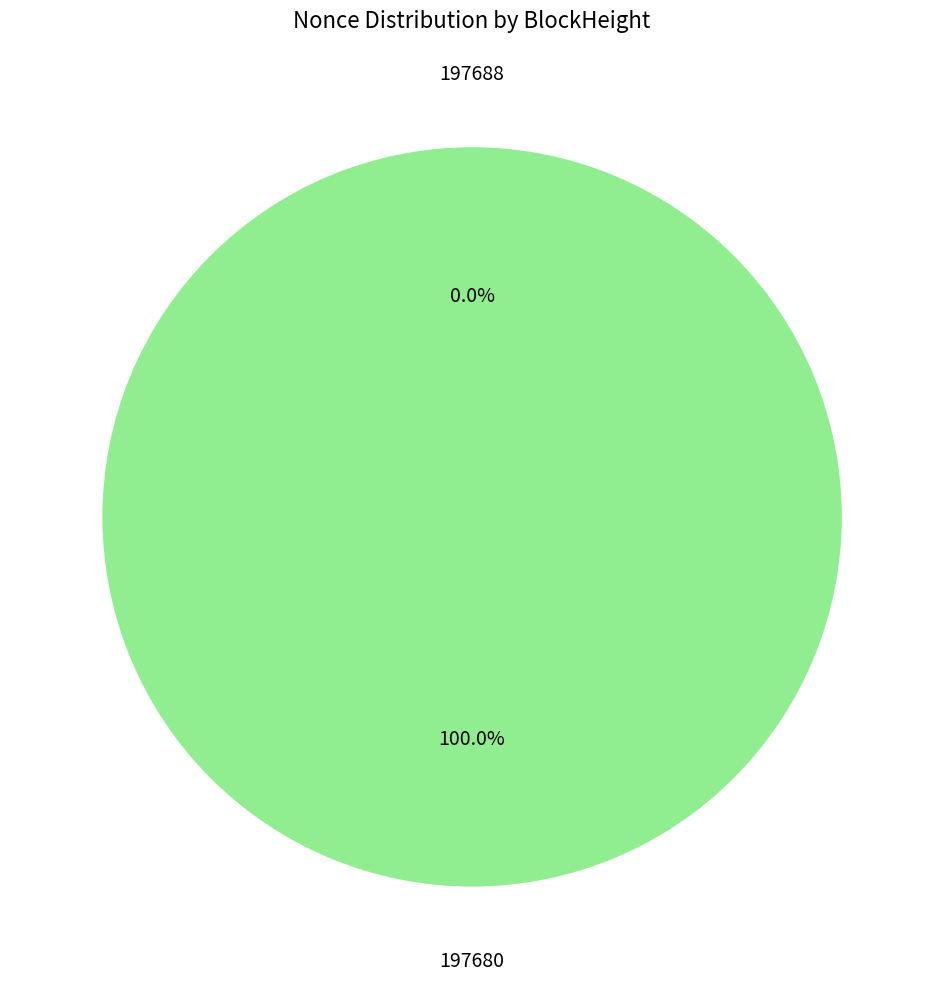

To the nearest percent, what percentage of the pie is 197680?

100%